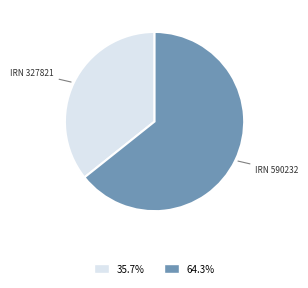

Is there any slice that represents more than half of the pie?

Yes